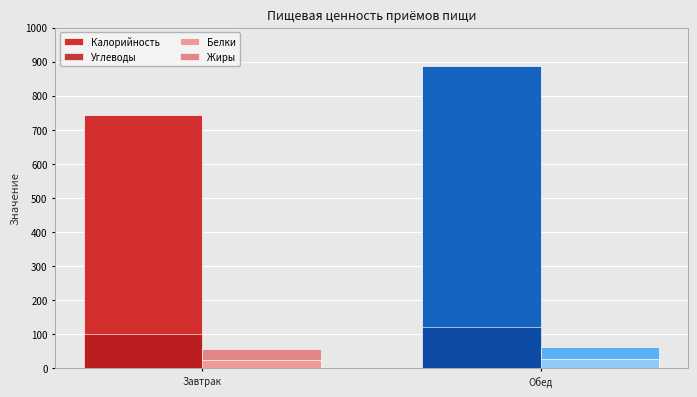

At which label does Калорийность first exceed 887?

Обед